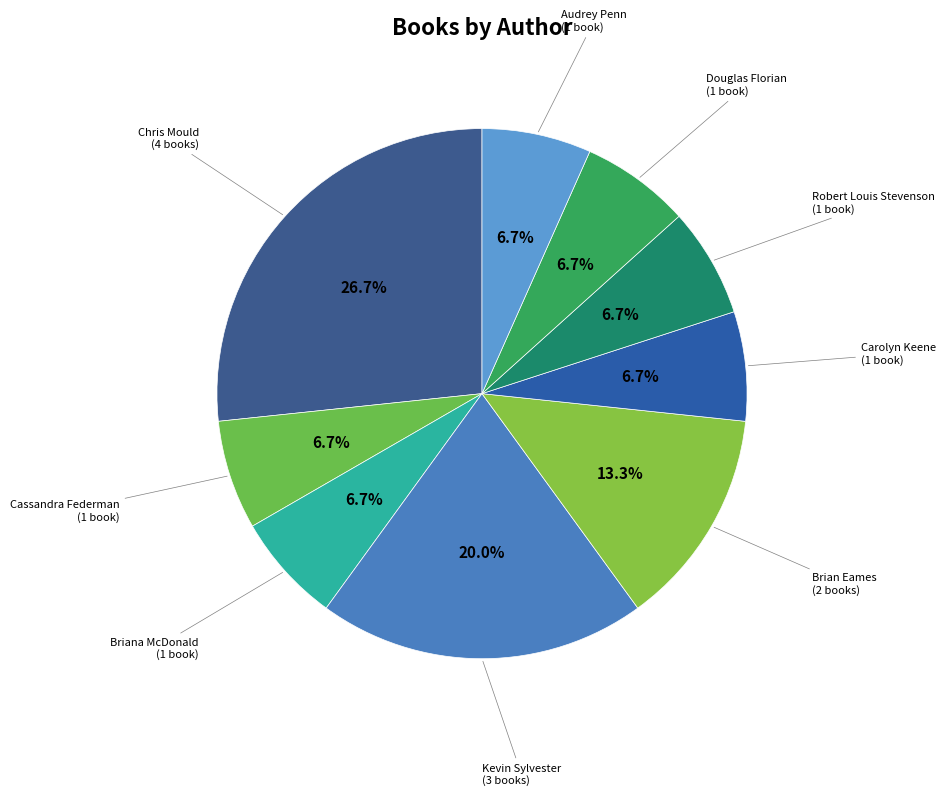

Between Kevin Sylvester and Cassandra Federman, which is larger?

Kevin Sylvester